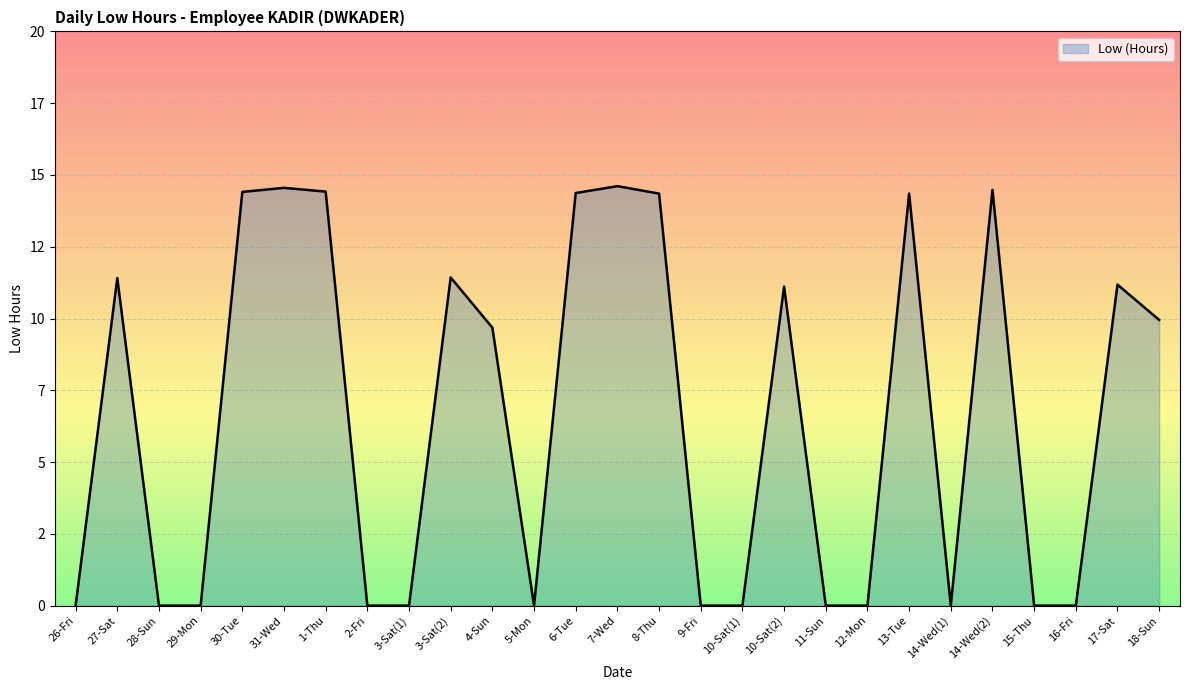

What is the change in value from 7-Wed to 10-Sat(2)?

-3.5